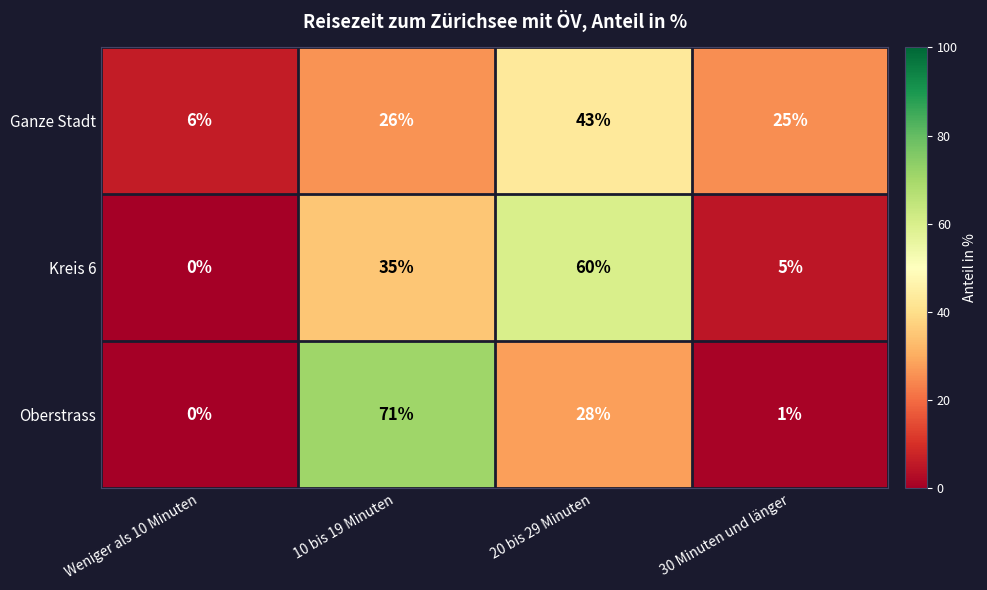

Rank the series by their maximum value, from highest to lowest.

Oberstrass, Kreis 6, Ganze Stadt